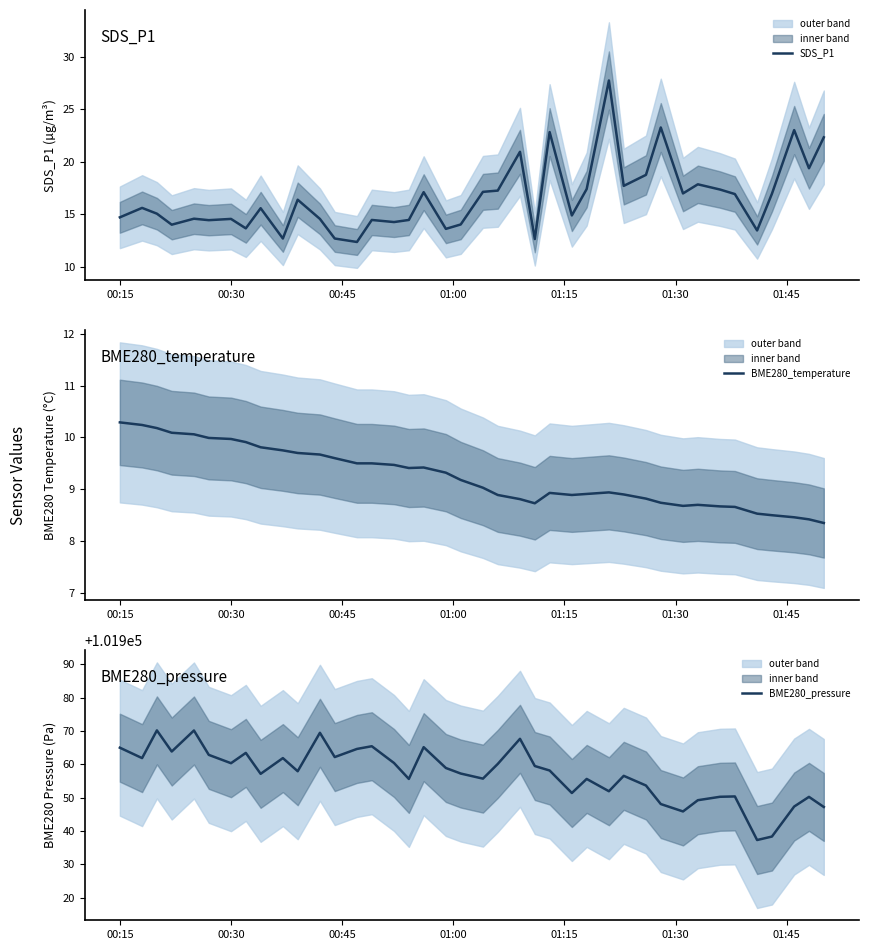

Reading left to right, transcribe all the data shown in this chart.

SDS_P1: 14.7	15.6	15.1	14.0	14.6	14.4	14.6	13.7	15.6	12.7	16.4	14.6	12.7	12.3	14.4	14.2	14.4	17.1	13.6	14.0	17.1	17.2	20.9	12.6	22.8	14.9	17.4	27.8	17.7	18.8	23.3	17.0	17.9	17.4	16.9	13.4	16.9	23.0	19.4	22.3
BME280_temperature: 10.3	10.2	10.2	10.1	10.1	10.0	10.0	9.9	9.8	9.8	9.7	9.7	9.6	9.5	9.5	9.5	9.4	9.4	9.3	9.2	9.0	8.9	8.8	8.7	8.9	8.9	8.9	8.9	8.9	8.8	8.7	8.7	8.7	8.7	8.7	8.5	8.5	8.5	8.4	8.3
BME280_pressure: 101965.0	101961.9	101970.2	101963.9	101970.2	101962.9	101960.4	101963.5	101957.2	101961.9	101958.0	101969.5	101962.2	101964.7	101965.5	101960.4	101955.7	101965.2	101958.9	101957.3	101955.8	101960.2	101967.7	101959.5	101958.2	101951.4	101955.7	101952.0	101956.6	101953.7	101948.1	101945.9	101949.3	101950.3	101950.4	101937.3	101938.4	101947.4	101950.3	101947.2